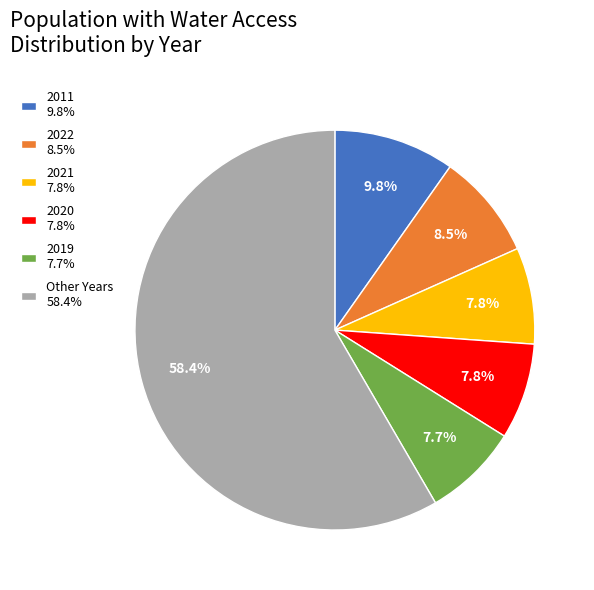

What is the total percentage of 2021 7.8% and 2022 8.5%?

16.3%